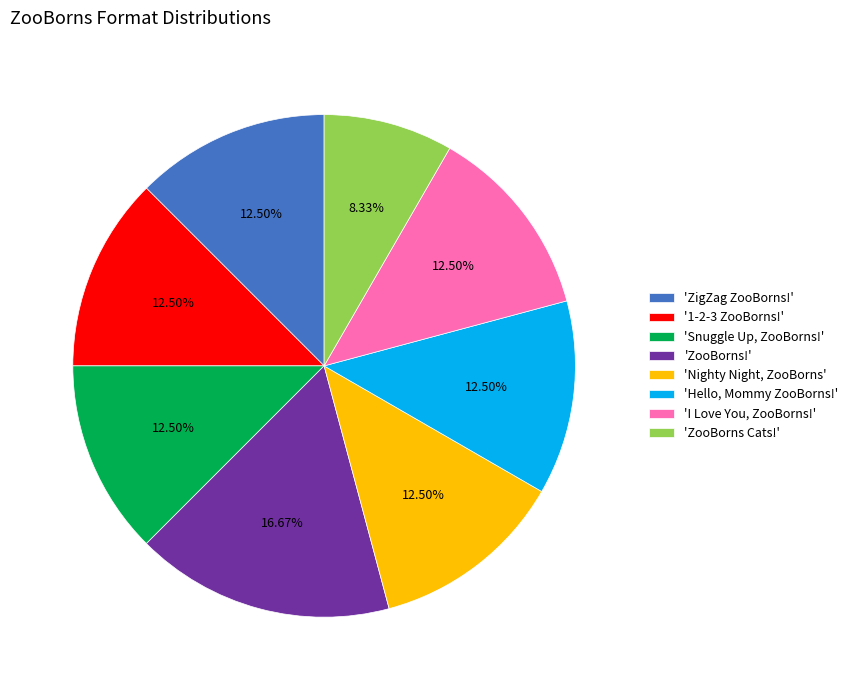

Is the sum of 'ZigZag ZooBorns!' and 'ZooBorns Cats!' greater than half?

No